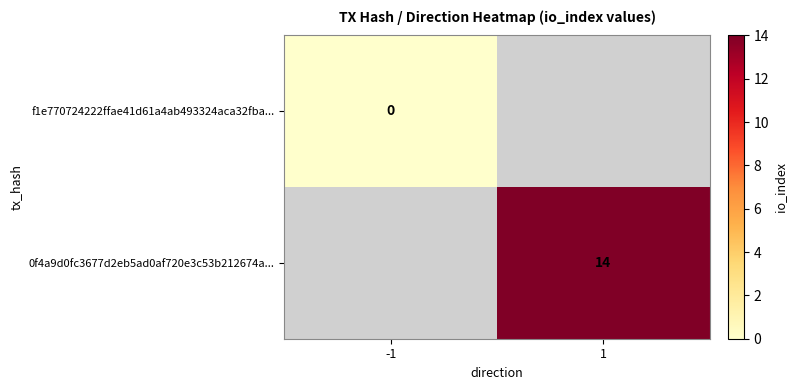

The value of 0f4a9d0fc3677d2eb5ad0af720e3c53b212674a... at 1 is 8. True or false?

False